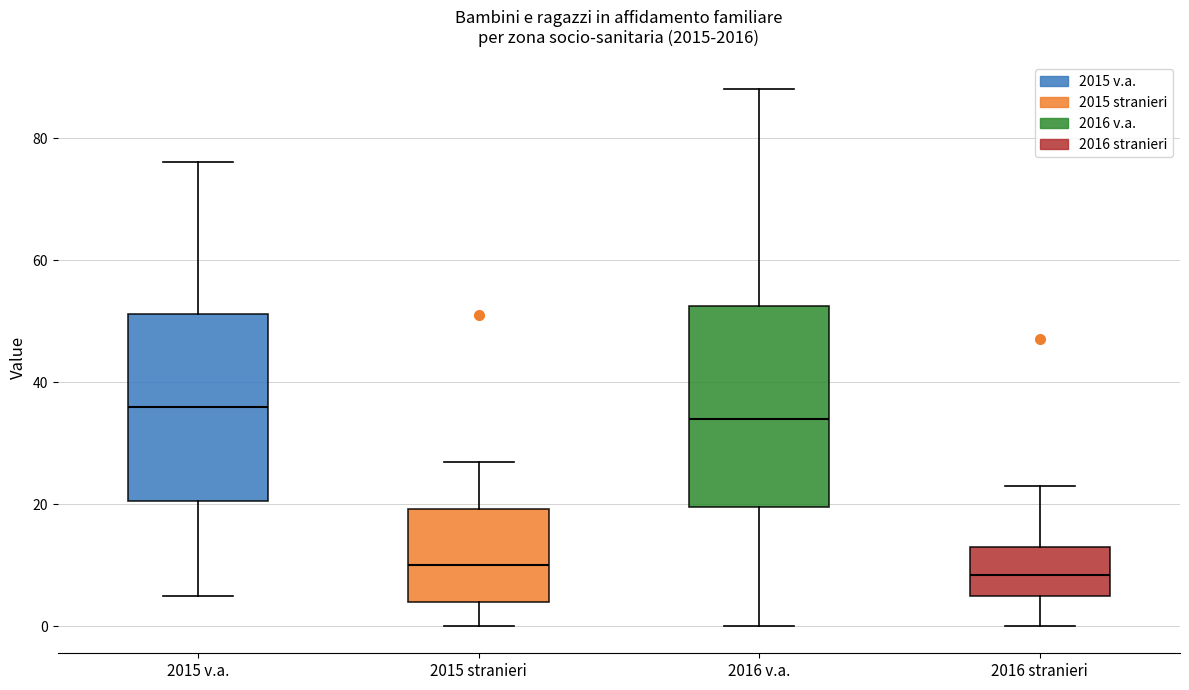

Where does the lower whisker of the box for 2016 stranieri end on the y-axis? The values are not printed on the chart, so give them approximately, as read against the axis.

0